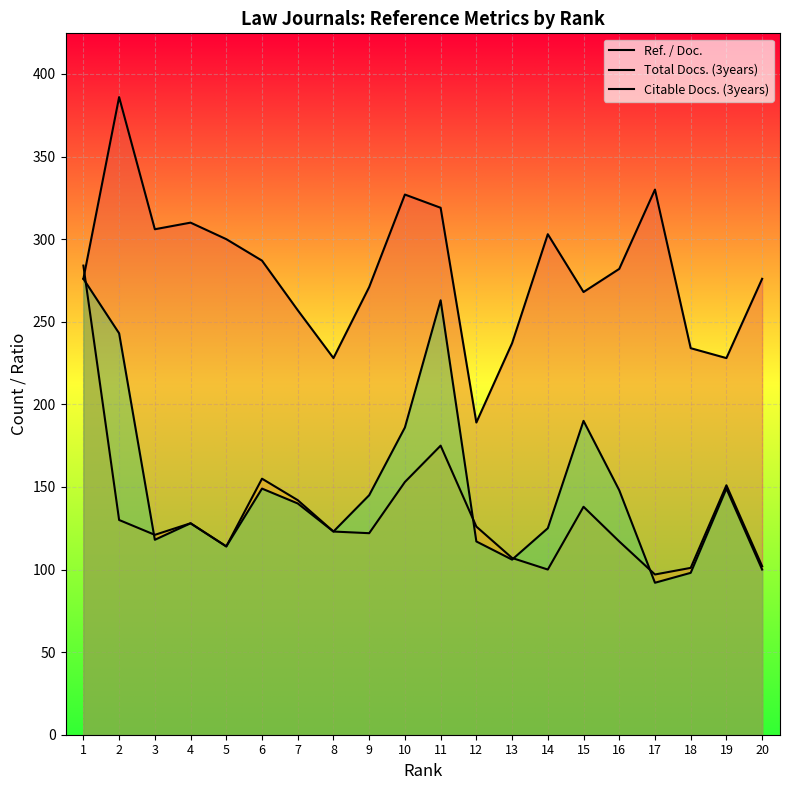

The value of Citable Docs. (3years) at 9 is 238. True or false?

False